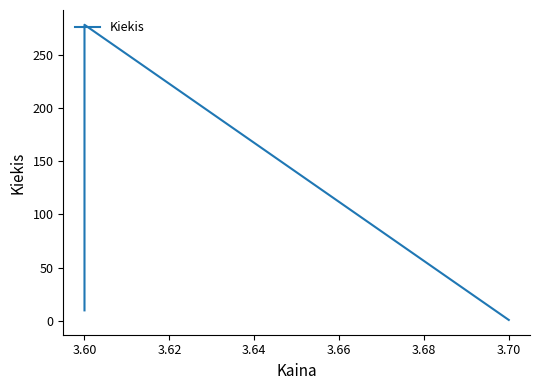

How many lines are shown in the chart?

1